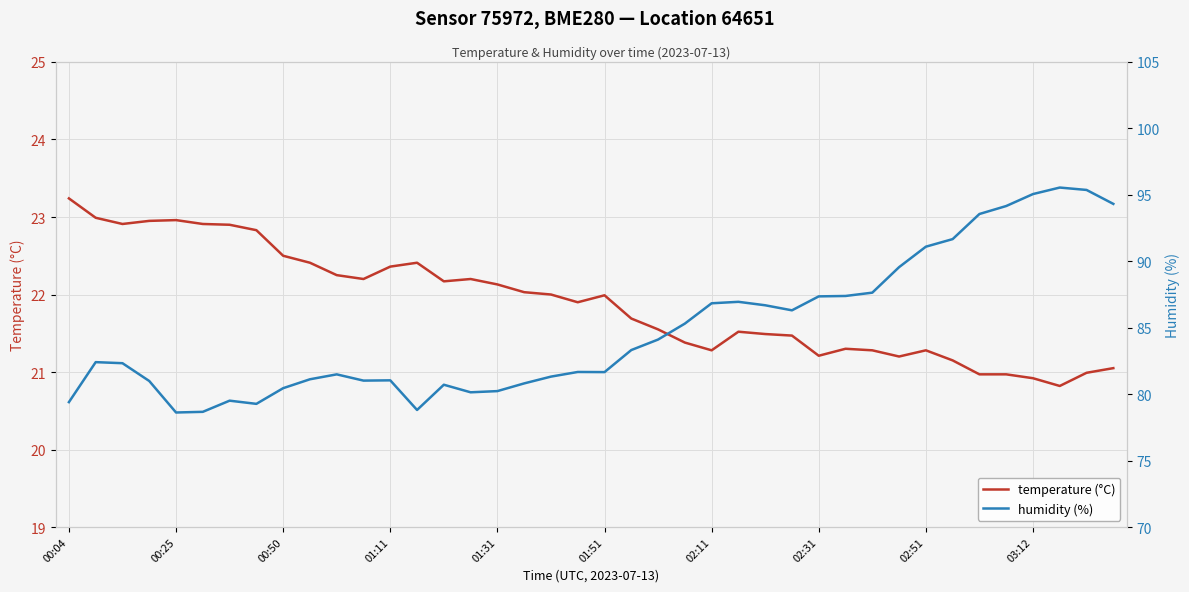

True or false: humidity (%) and temperature (°C) cross at least once.

False